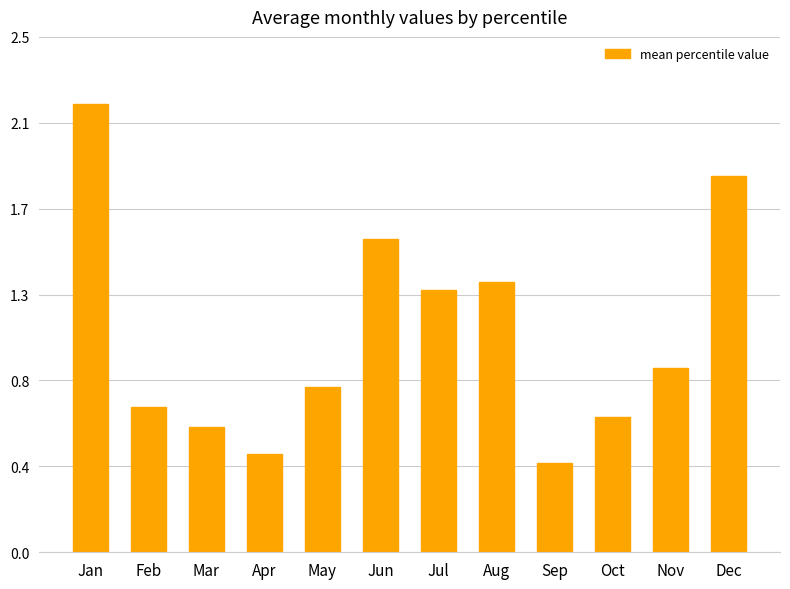

True or false: the data shows 1.3 at May.

False